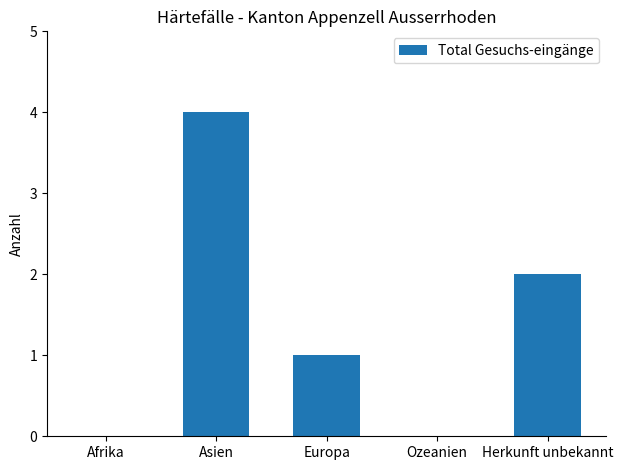

What is the difference between the values at Europa and Asien?

3